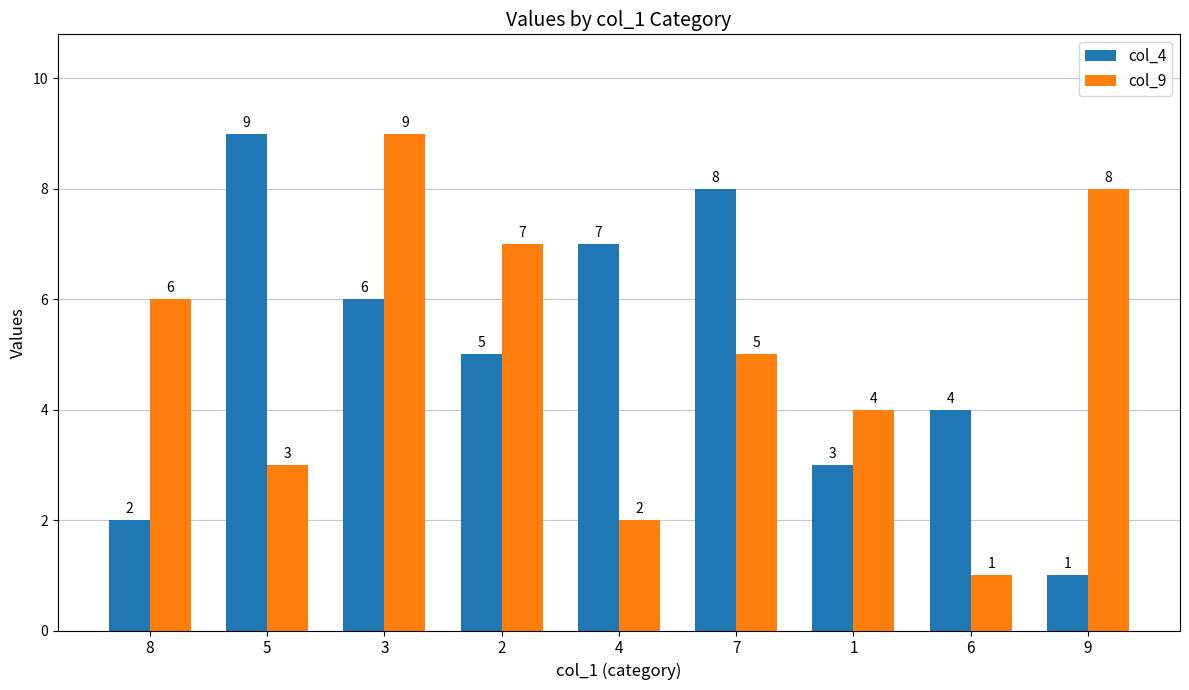

How many categories are shown in the chart?

9